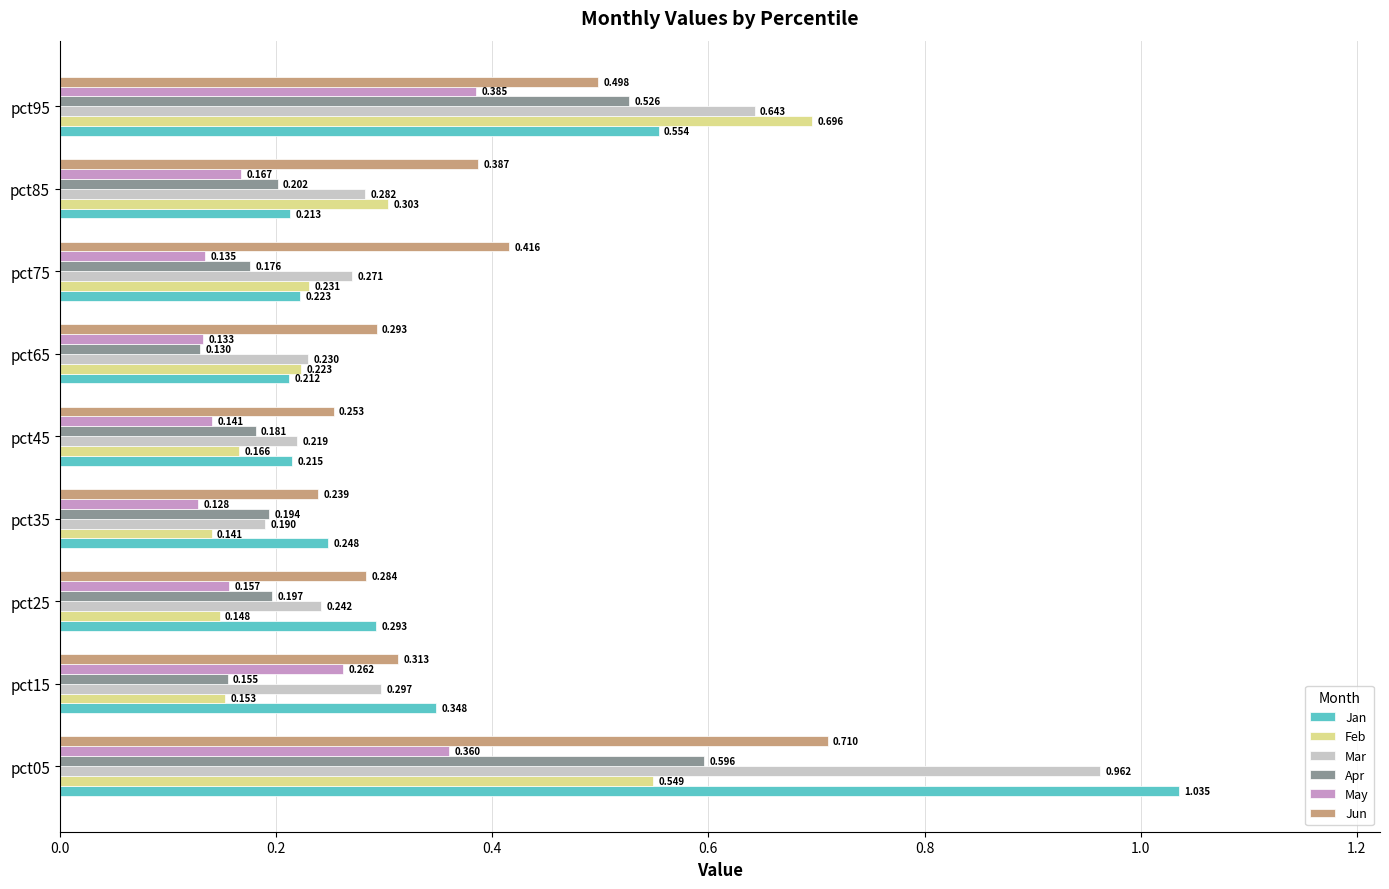

List the series in order of their peak value, highest first.

Jan, Mar, Jun, Feb, Apr, May